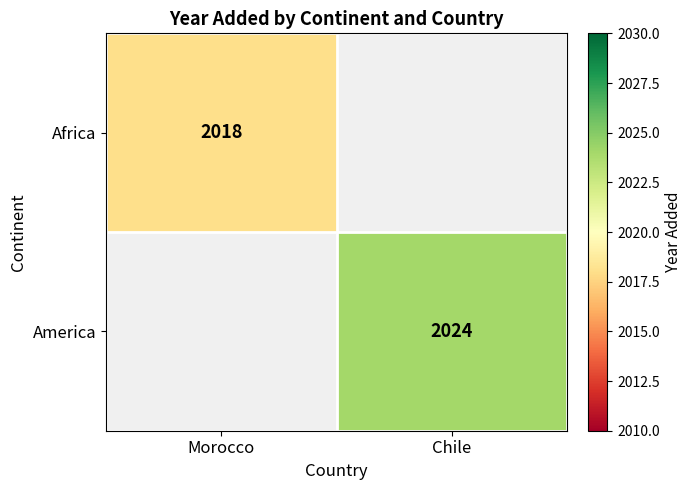

At how many categories does at least one series exceed 439?

2